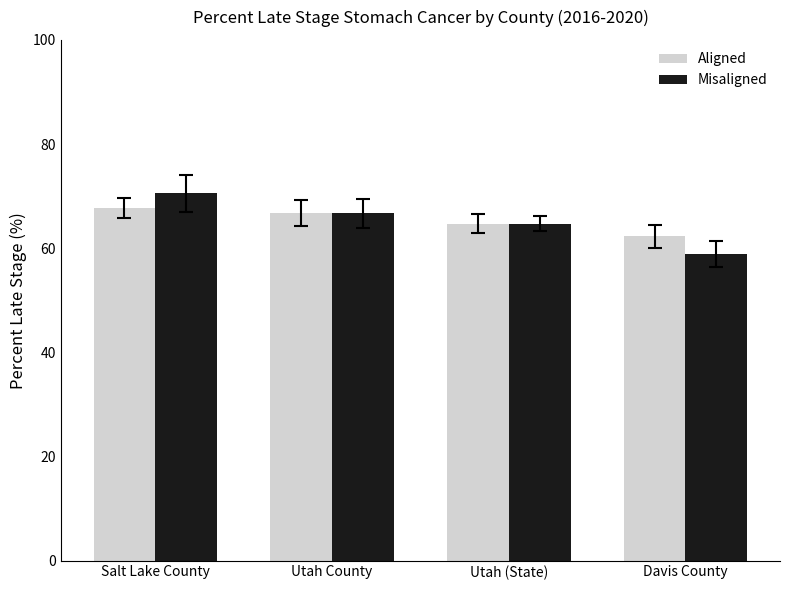

At which label does Aligned reach its minimum?

Davis County